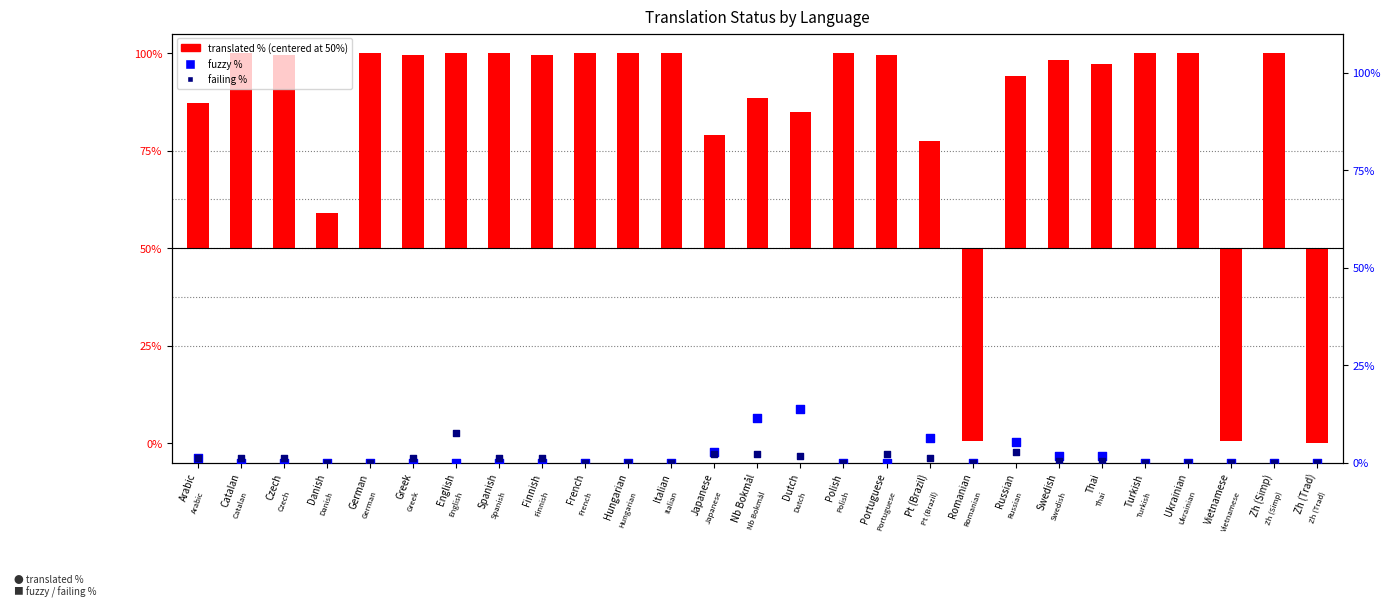

Which series contains the highest Y value?

translated %
(centered at 50%)